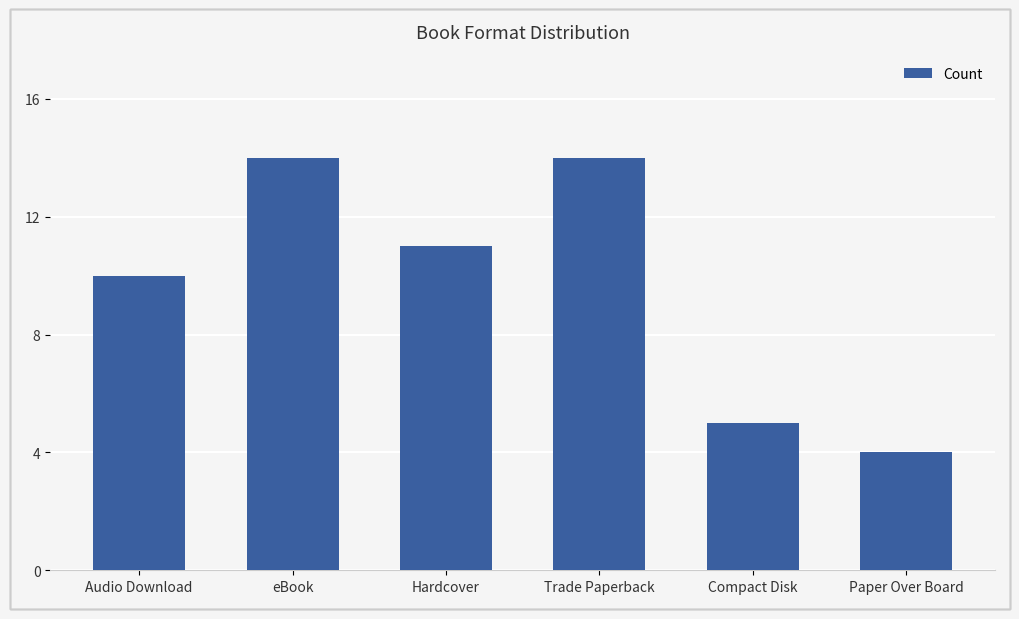

Does the chart contain stacked bars?

No